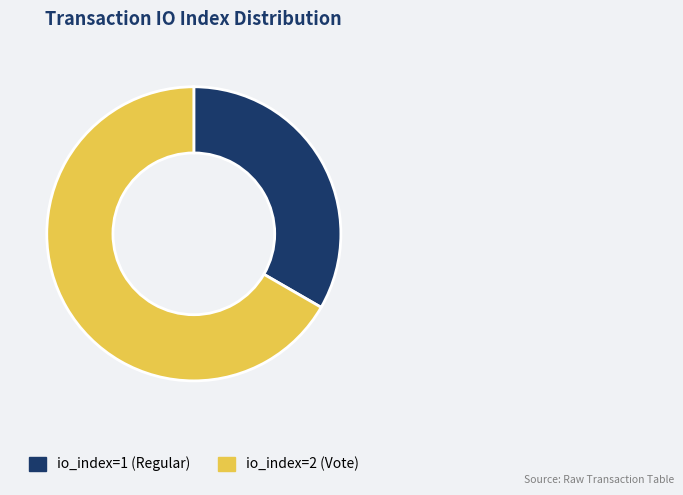

Is there a majority slice in this chart?

Yes